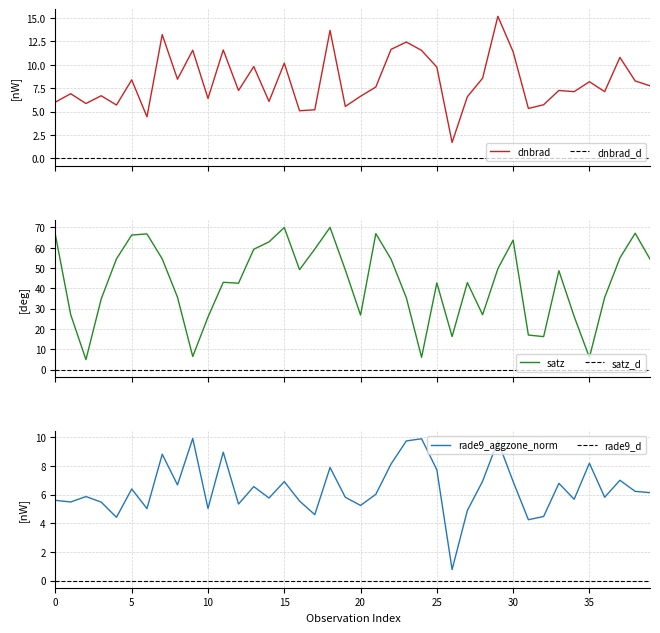

At how many categories does at least one series exceed 68?

2